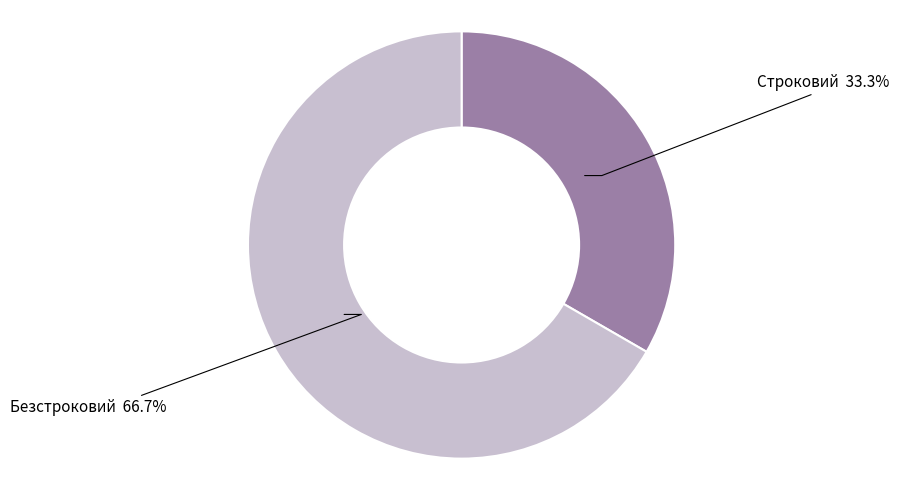

Does any single category account for the majority?

Yes